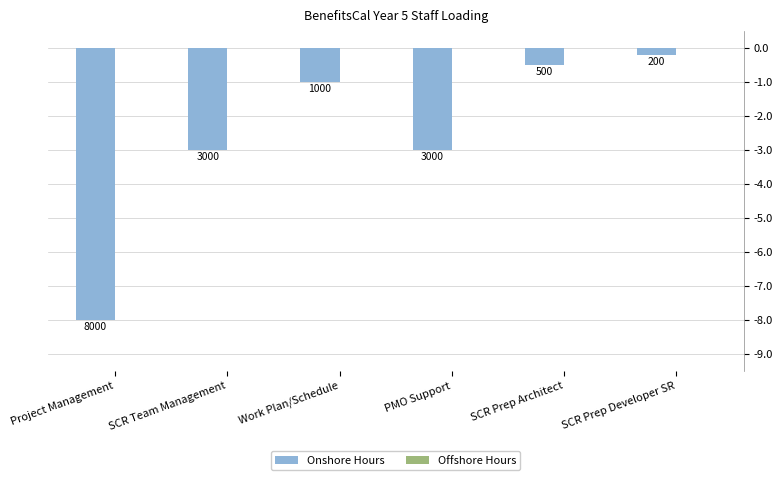

Does the chart contain any negative values?

Yes